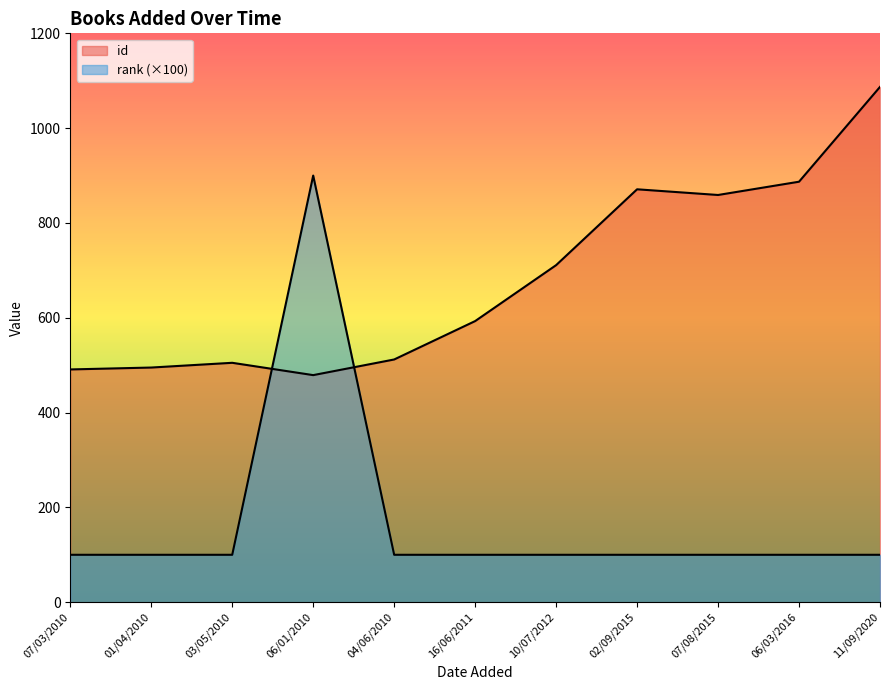

Rank the categories by rank value from highest to lowest.

06/01/2010, 07/03/2010, 01/04/2010, 03/05/2010, 04/06/2010, 16/06/2011, 10/07/2012, 02/09/2015, 07/08/2015, 06/03/2016, 11/09/2020